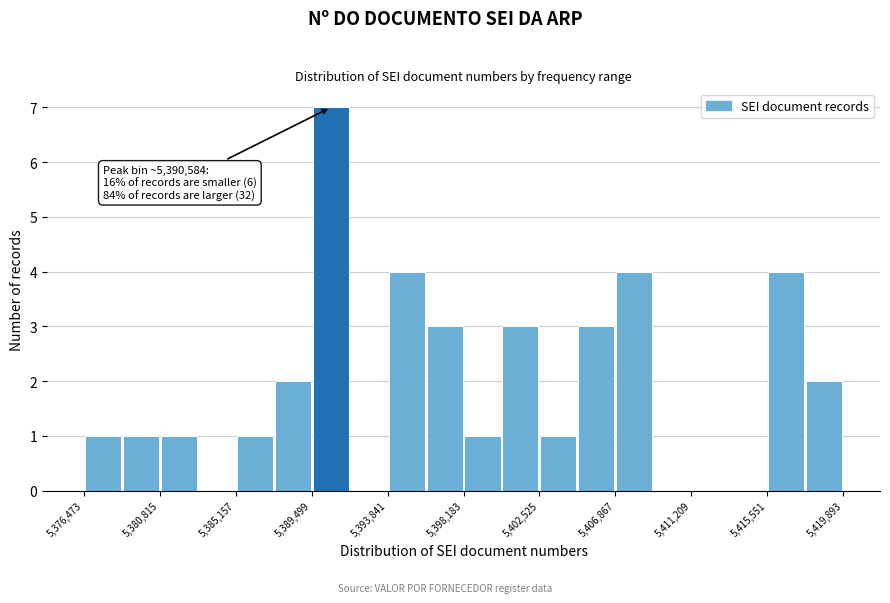

Which range on the x-axis has the tallest bar?

5389500 to 5391500